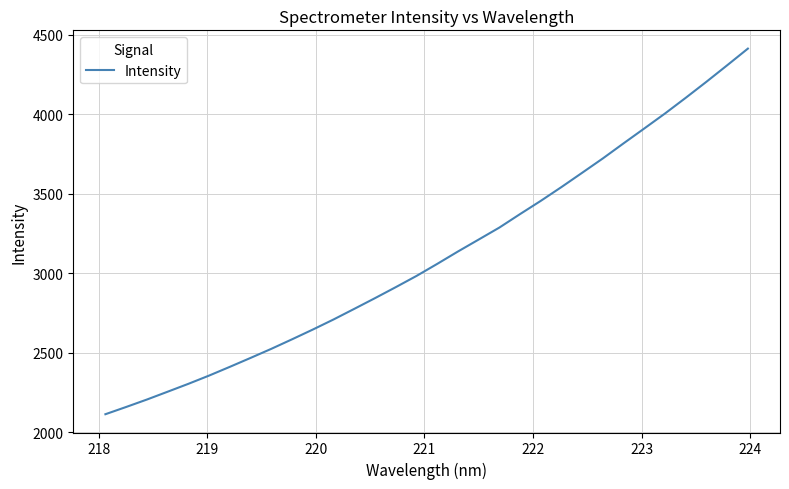

What is the average value?

3106.3